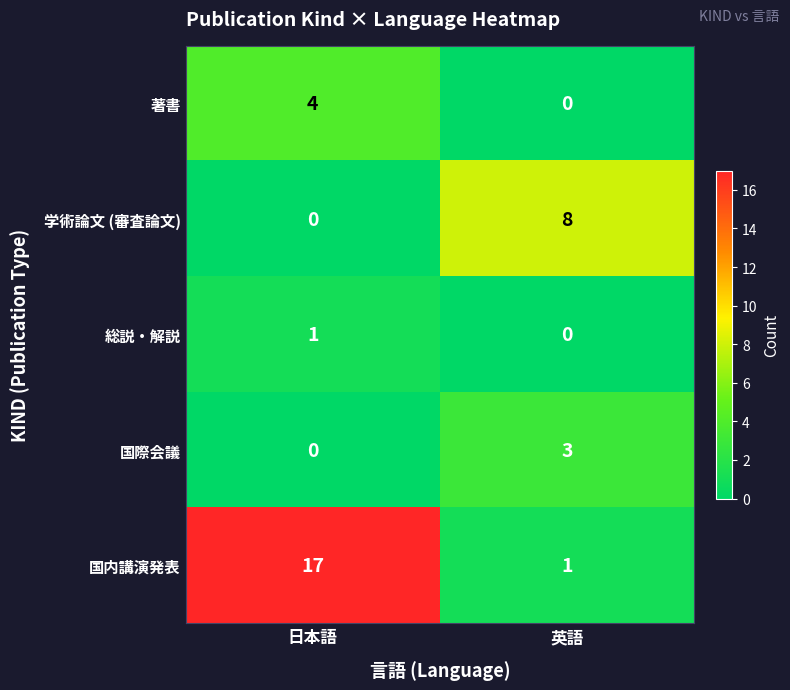

What is the maximum value shown in the chart?

17